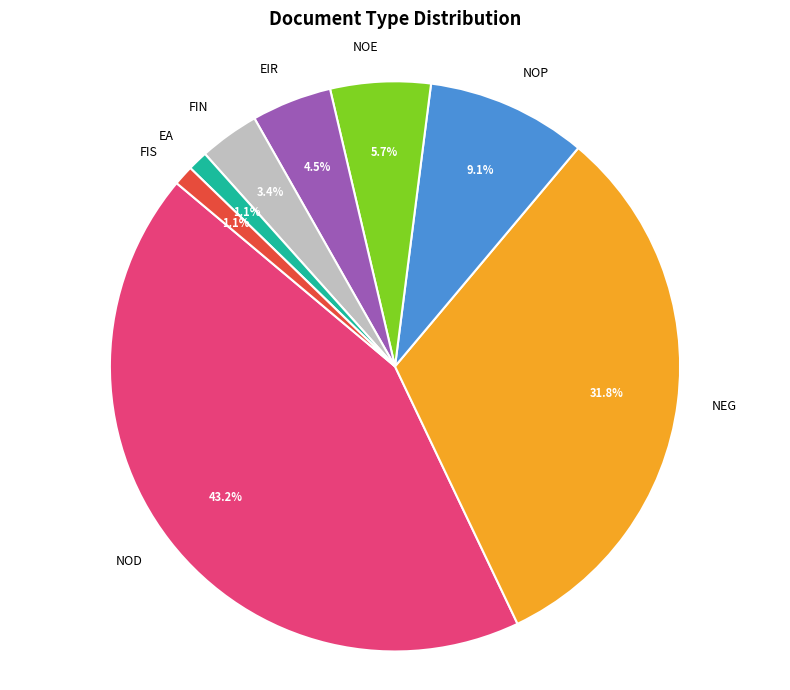

Does NEG represent more than half of the total?

No